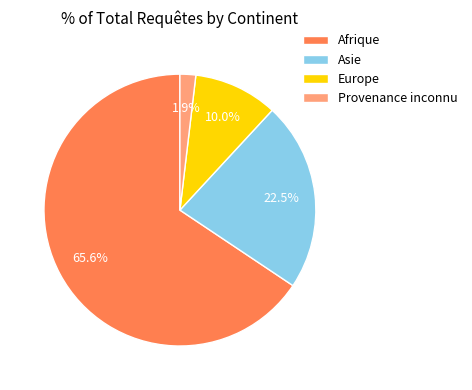

To the nearest percent, what is the average slice percentage?

25%